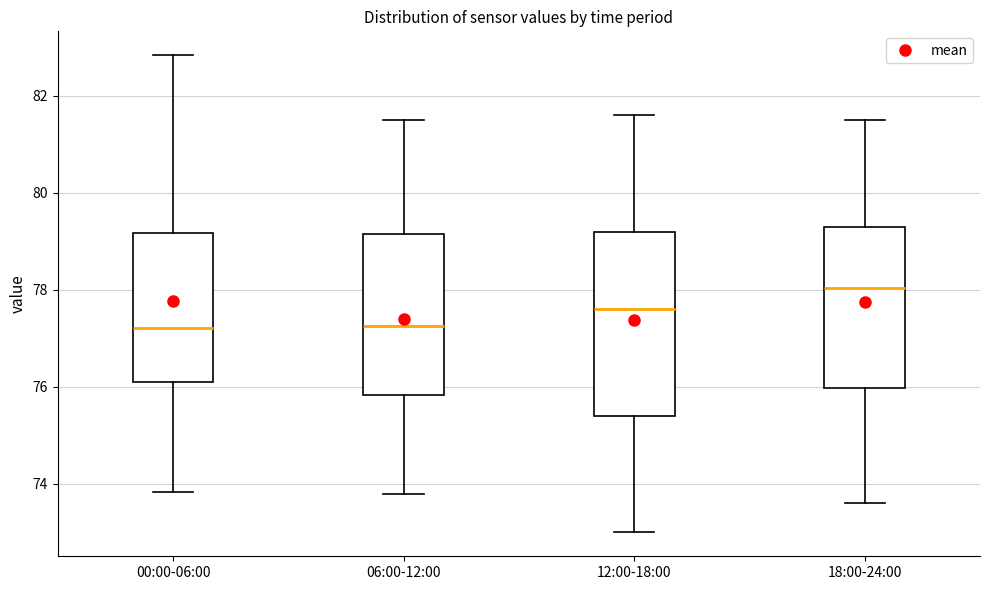

Comparing the boxes themselves (not the whiskers), which one is the tallest?

12:00-18:00